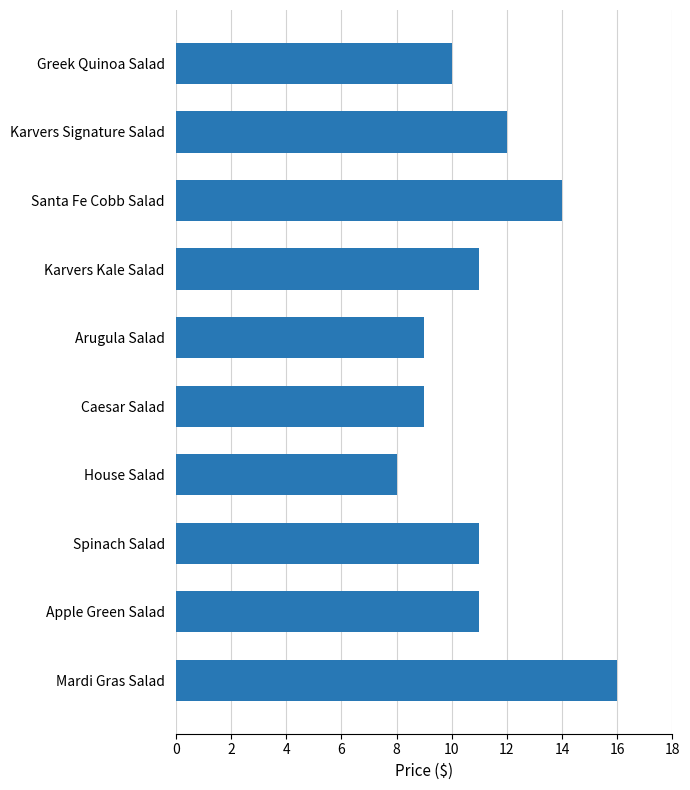

What is the value of the 2nd bar from the top?

12